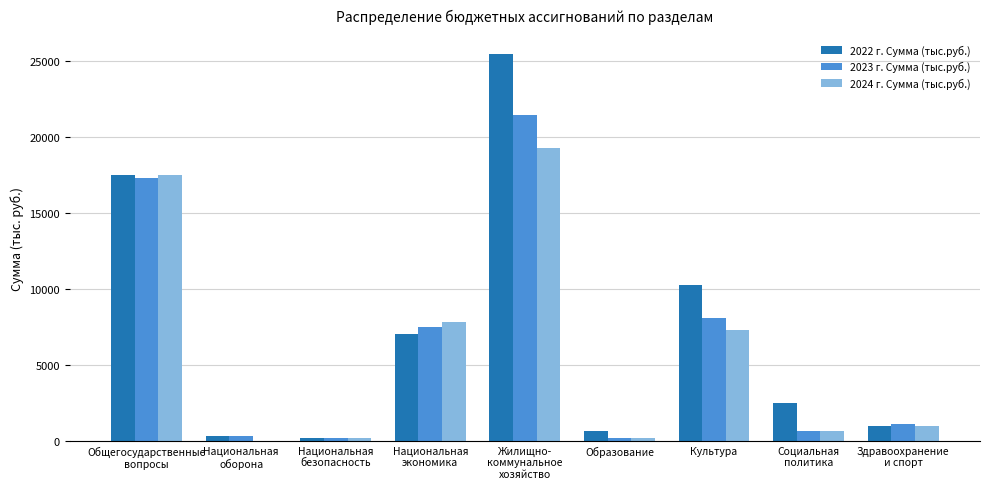

Count the number of categories in the chart.

9